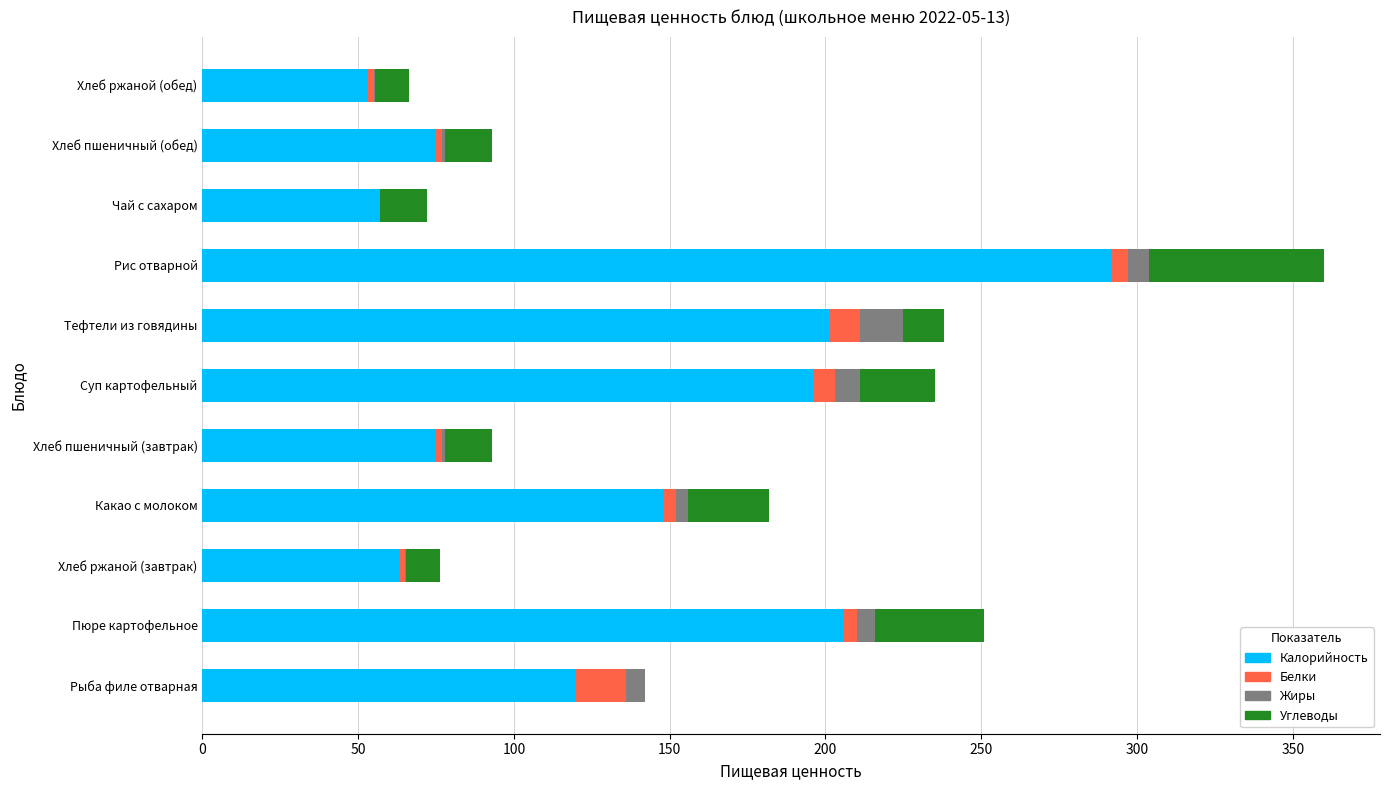

At which category is the sum across all series the highest?

Рис отварной